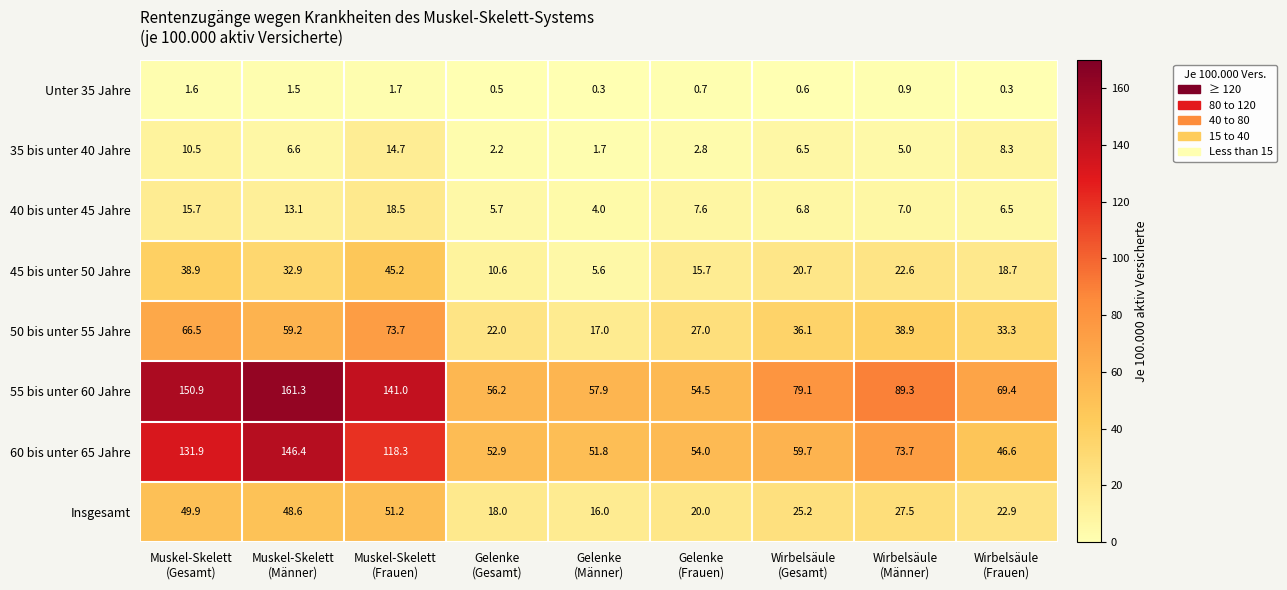

List the series in order of their peak value, highest first.

55 bis unter 60 Jahre, 60 bis unter 65 Jahre, 50 bis unter 55 Jahre, Insgesamt, 45 bis unter 50 Jahre, 40 bis unter 45 Jahre, 35 bis unter 40 Jahre, Unter 35 Jahre